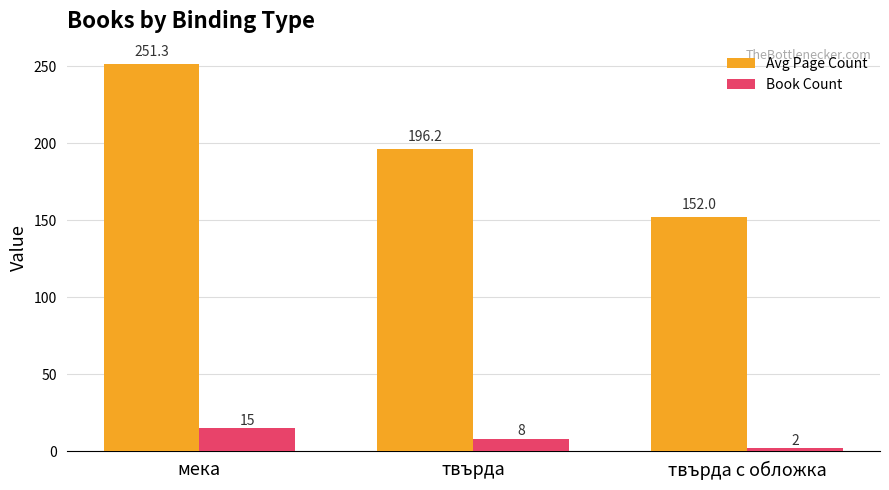

Is it true that Avg Page Count equals 152.0 at твърда с обложка?

True